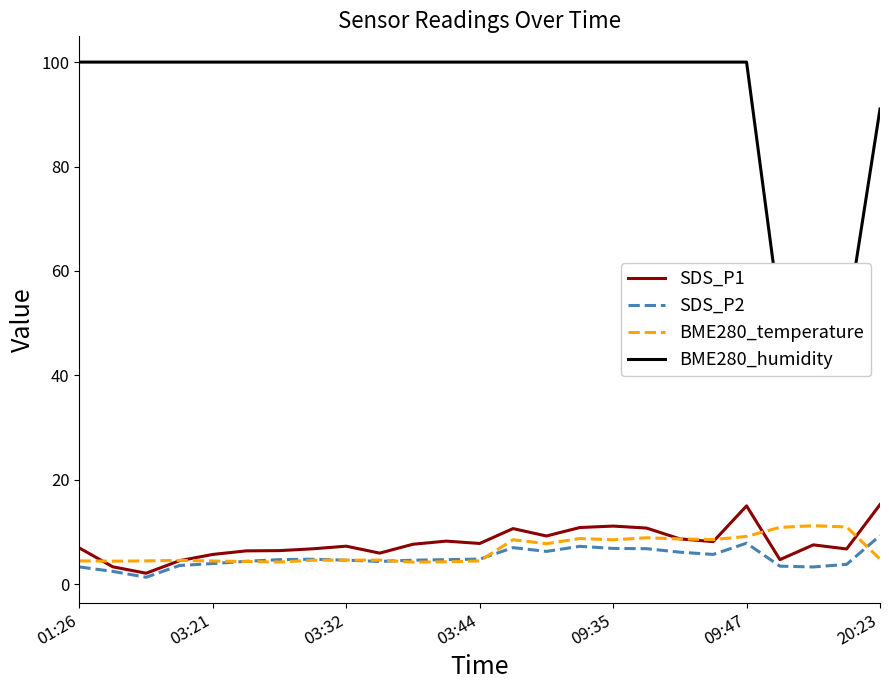

What is the label of the 1st point from the left?

01:26